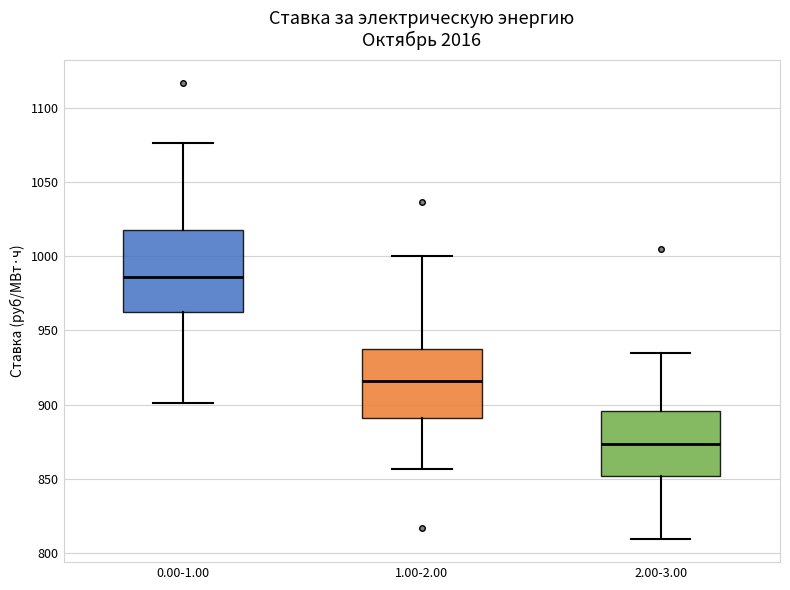

Where does the upper whisker of the box for 0.00-1.00 end on the y-axis? The values are not printed on the chart, so give them approximately, as read against the axis.

1075